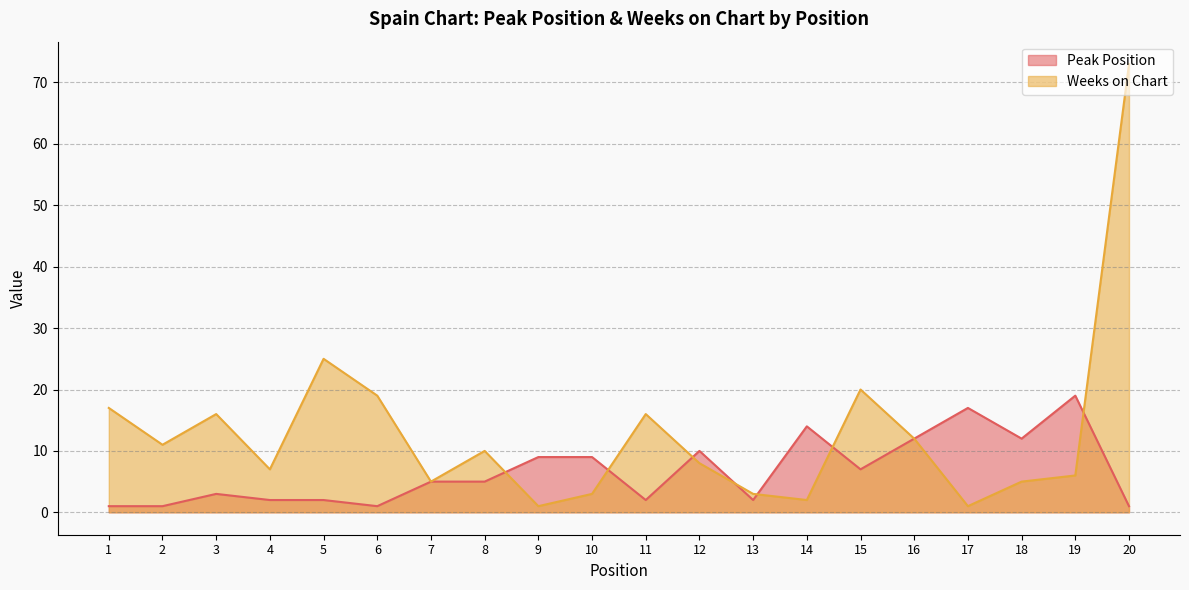

Which series has the widest spread of values?

Weeks on Chart